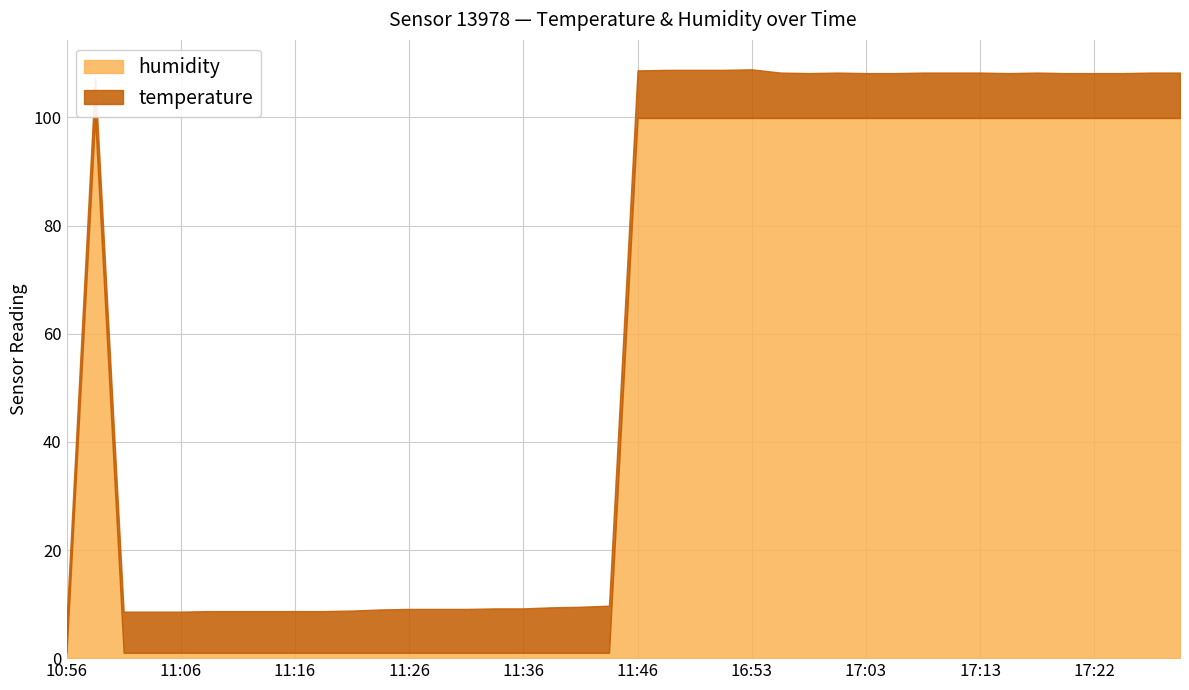

What is the difference between the second highest and second lowest values in the temperature series?

1.3